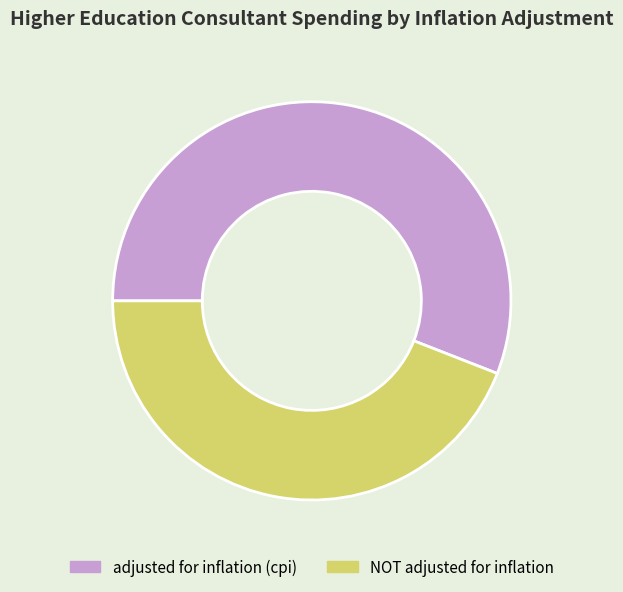

The NOT adjusted for inflation slice represents 44% of the pie. True or false?

True